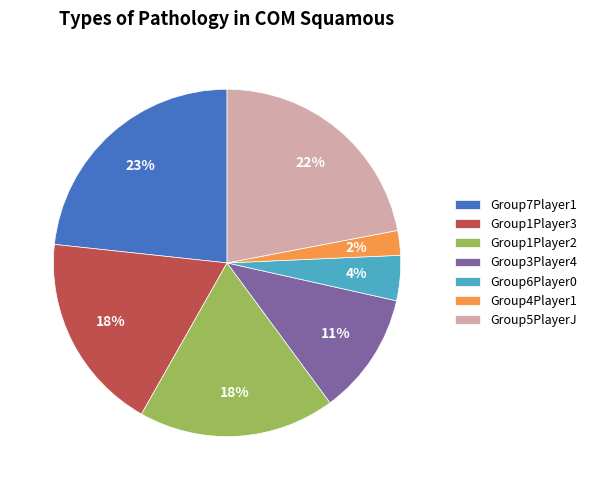

The Group1Player3 slice represents 19% of the pie. True or false?

True